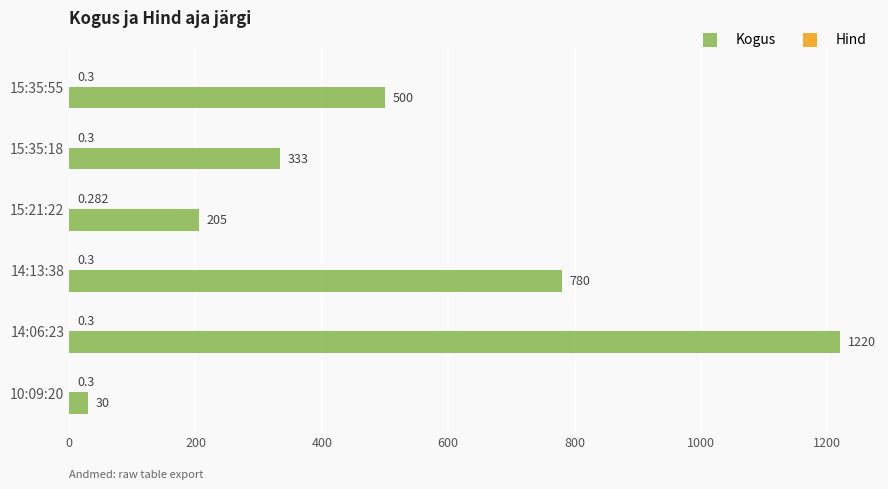

Which series has the largest total across all categories?

Kogus